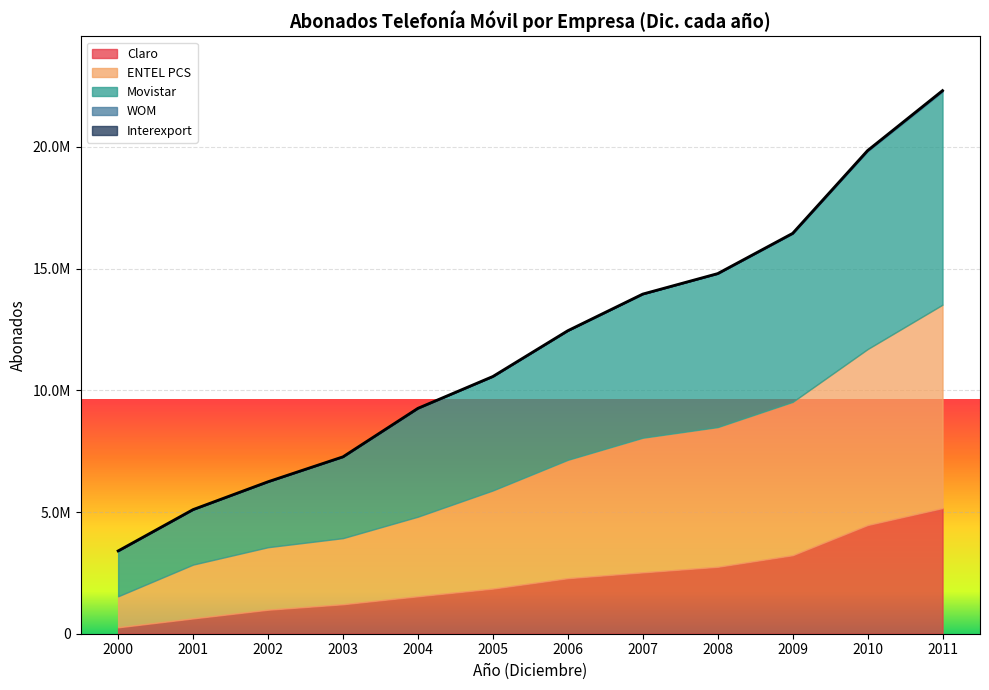

Where is ENTEL PCS nearest to the value 5079879?

2006